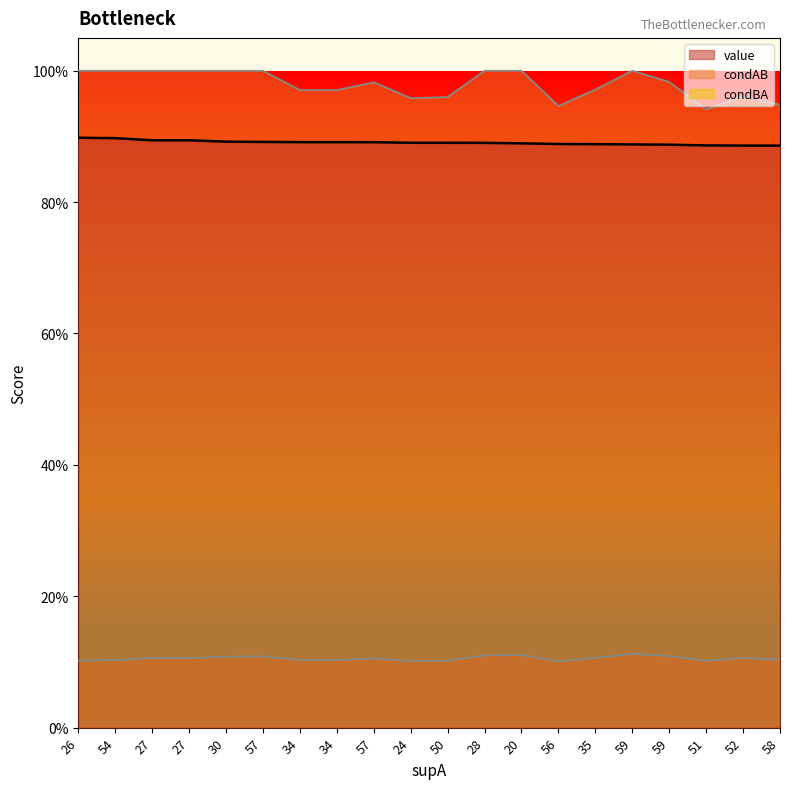

Between 27 and 50, which is larger?

27